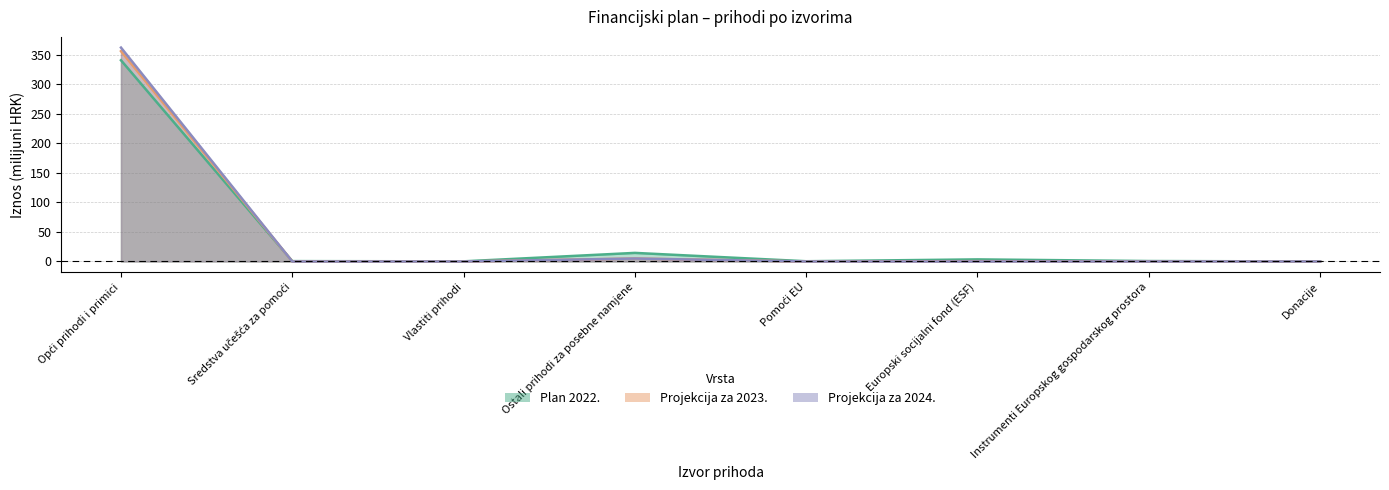

Does the chart display data point markers on the line(s)?

No